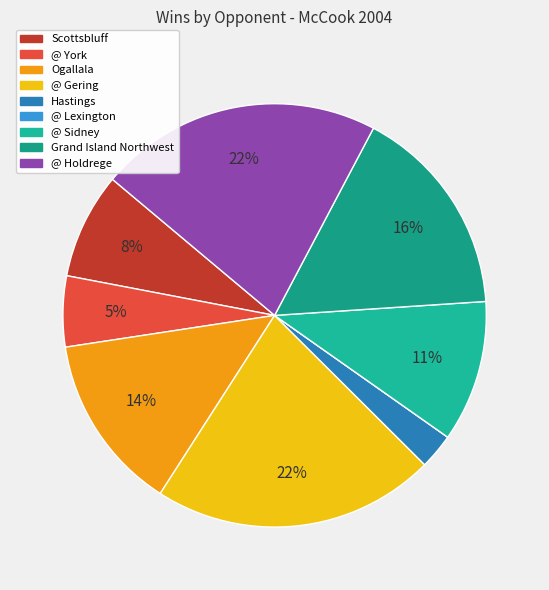

Is it true that @ Sidney is 11% of the pie?

True